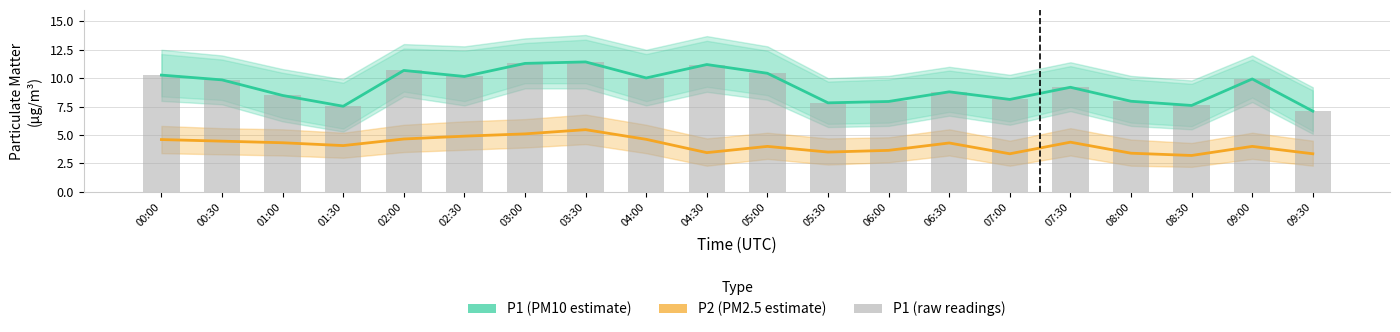

The value of P1 (raw) at 01:00 is 1.9. True or false?

False